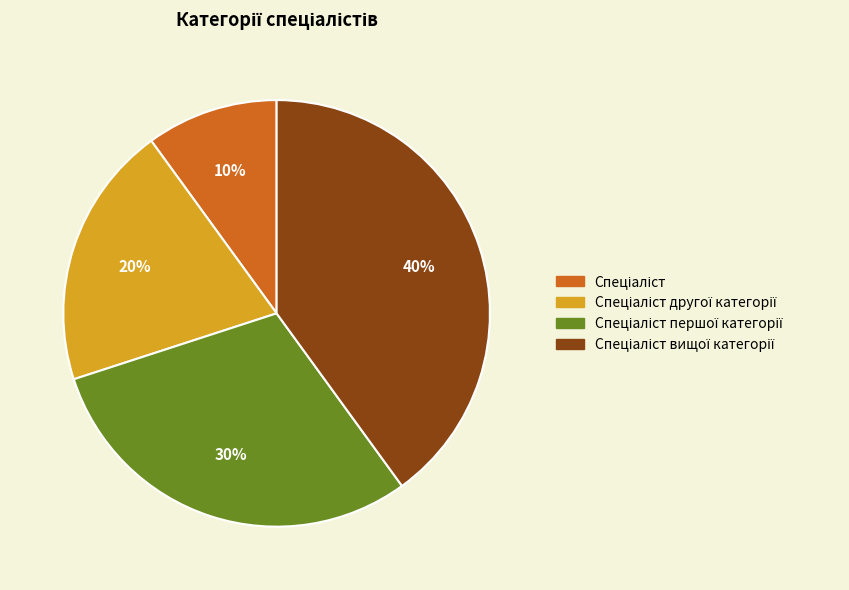

Count the number of slices in the pie.

4